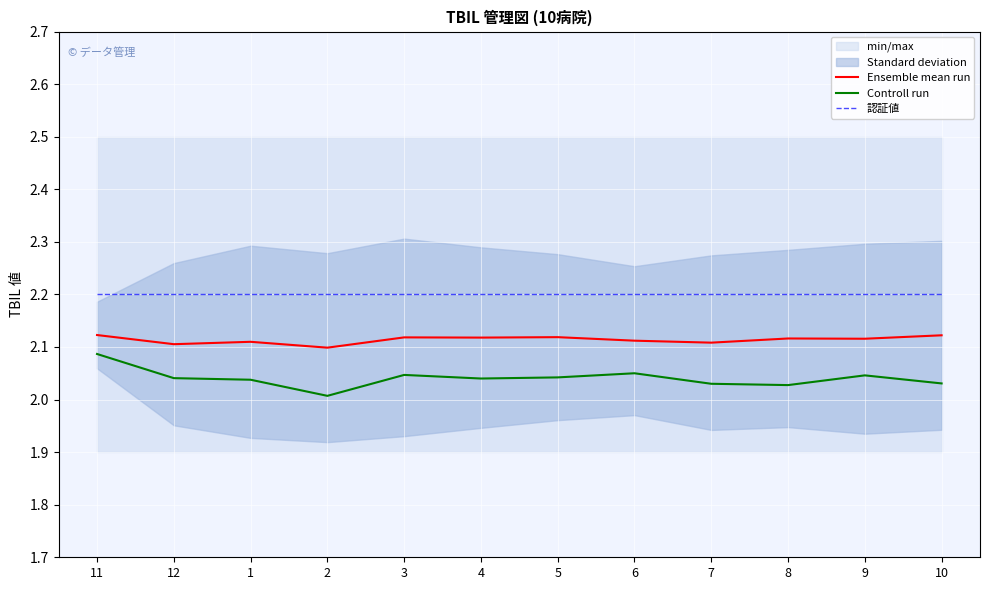

Reading left to right, what are all the values shown in this chart?

Ensemble mean run: 2.1	2.1	2.1	2.1	2.1	2.1	2.1	2.1	2.1	2.1	2.1	2.1
Controll run: 2.1	2.0	2.0	2.0	2.0	2.0	2.0	2.0	2.0	2.0	2.0	2.0
認証値: 2.2	2.2	2.2	2.2	2.2	2.2	2.2	2.2	2.2	2.2	2.2	2.2